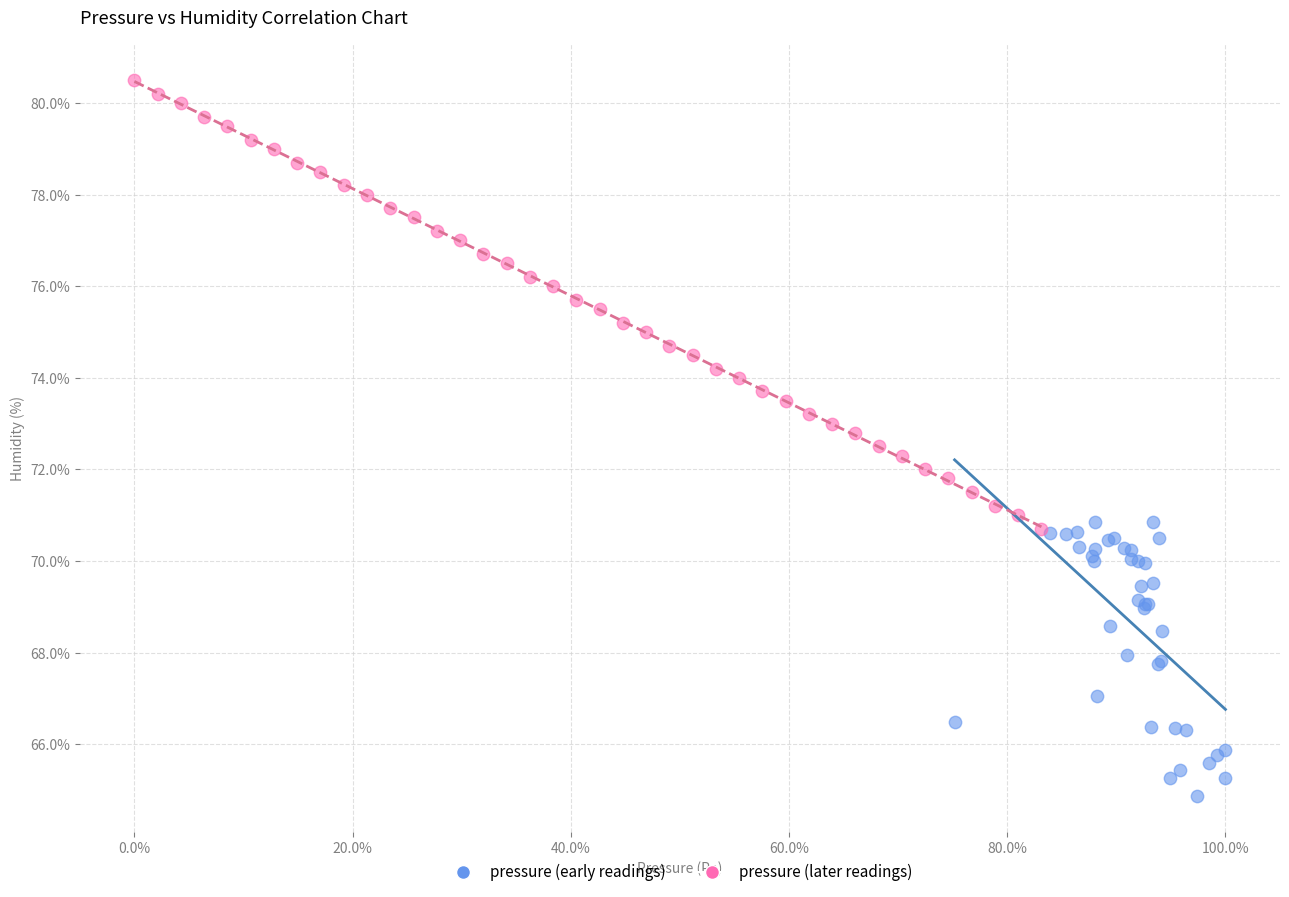

Which series has the largest Y range (max minus min)?

pressure (later readings)